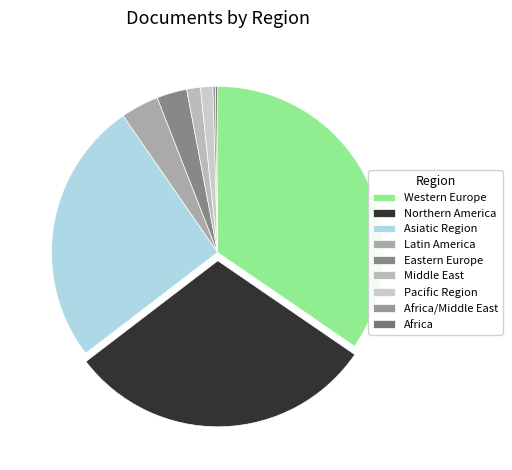

Which slice is the largest?

Western Europe